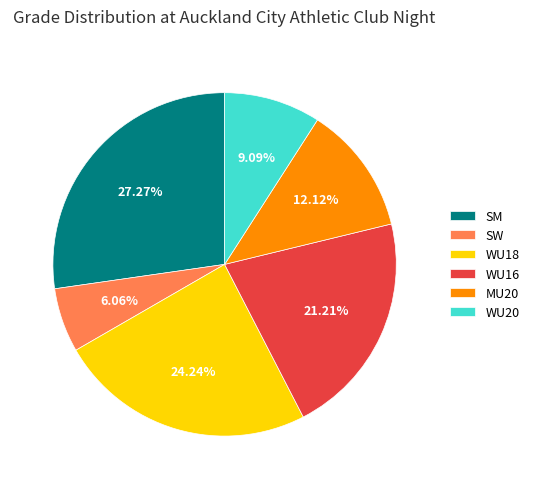

Does any single category account for the majority?

No